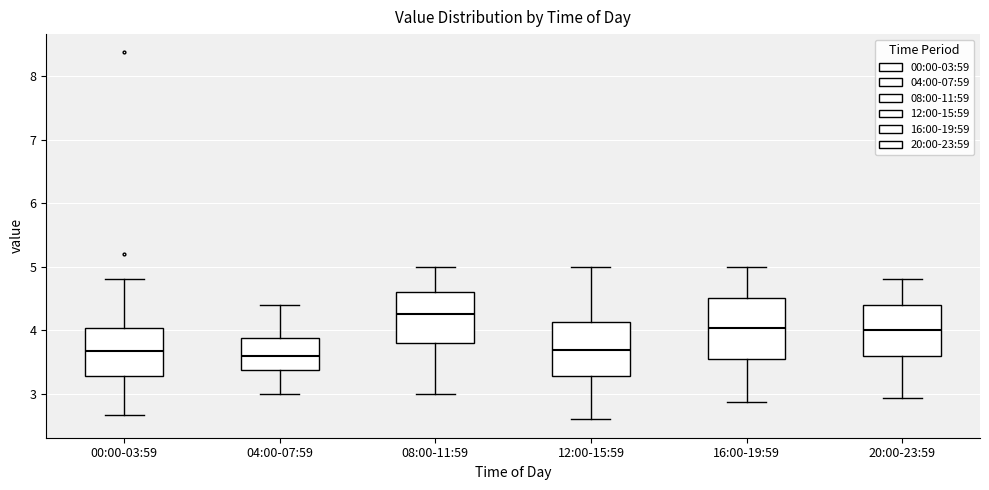

Reading left to right, read every box against the y-axis: the position of its median line, the range the box covers, and the ends of its whiskers. The values are not printed on the chart, so give them approximately, as read against the axis.

00:00-03:59: median 3.7, box 3.3 to 4.0, whiskers 2.7 to 4.8
04:00-07:59: median 3.6, box 3.4 to 3.9, whiskers 3.0 to 4.4
08:00-11:59: median 4.3, box 3.8 to 4.6, whiskers 3.0 to 5.0
12:00-15:59: median 3.7, box 3.3 to 4.1, whiskers 2.6 to 5.0
16:00-19:59: median 4.0, box 3.6 to 4.5, whiskers 2.9 to 5.0
20:00-23:59: median 4.0, box 3.6 to 4.4, whiskers 2.9 to 4.8